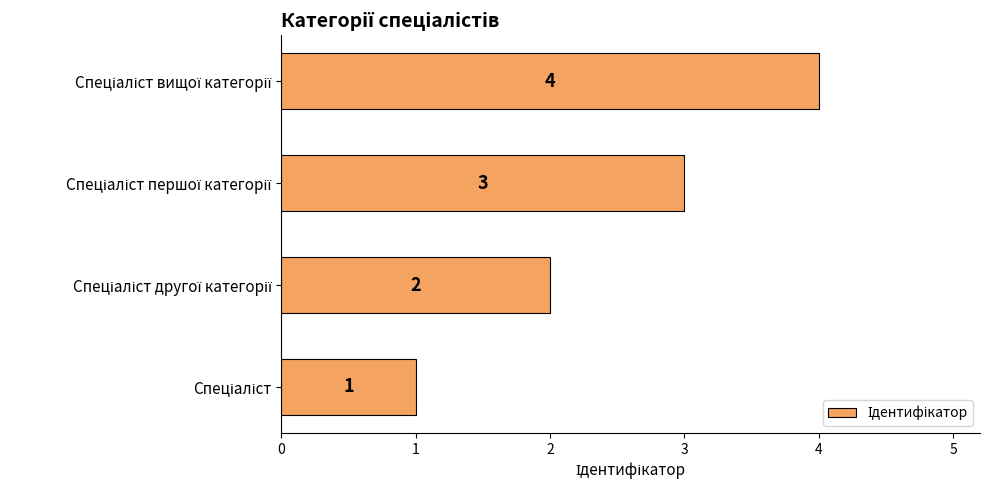

What is the greatest value displayed?

4